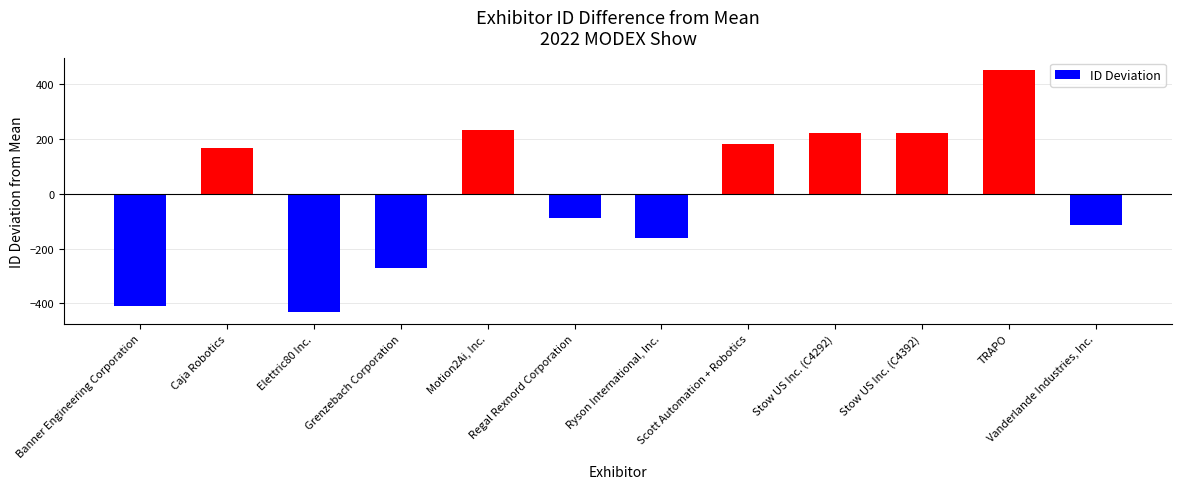

What is the sum of the values at Regal Rexnord Corporation and Grenzebach Corporation?

-360.7